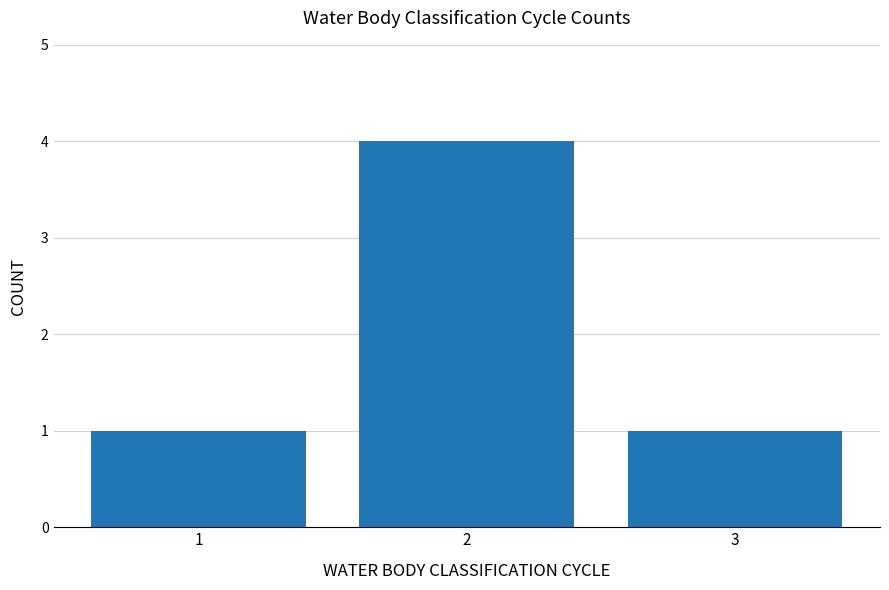

What is the value of the 1st bar from the left?

1